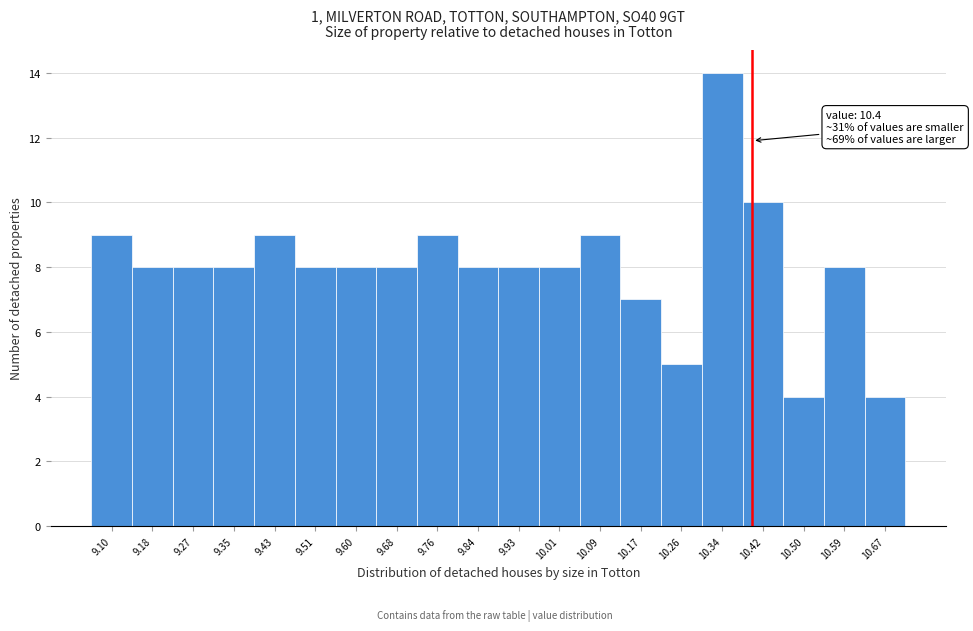

Which range on the x-axis has the tallest bar?

10.30 to 10.38